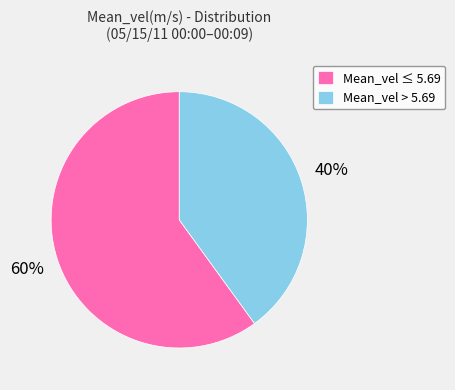

Does any single category account for the majority?

Yes